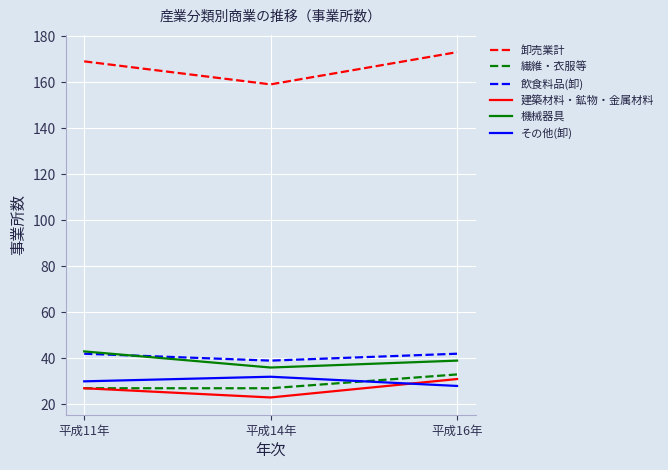

The value of 飲食料品(卸) at 平成14年 is 39. True or false?

True